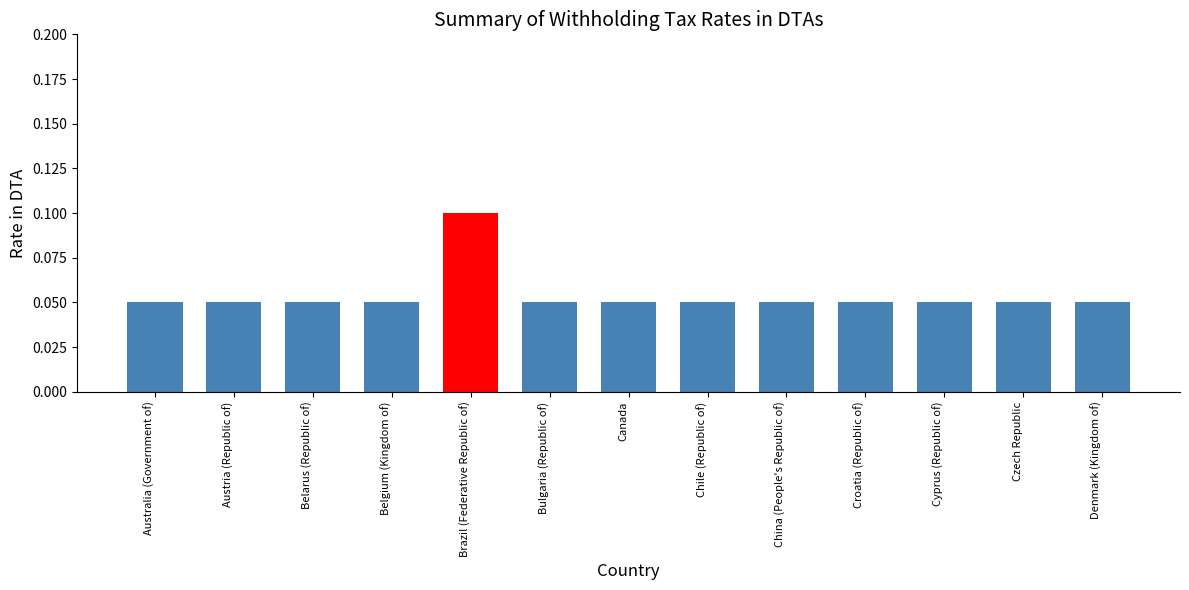

The value at Croatia (Republic of) is 0.1. True or false?

True